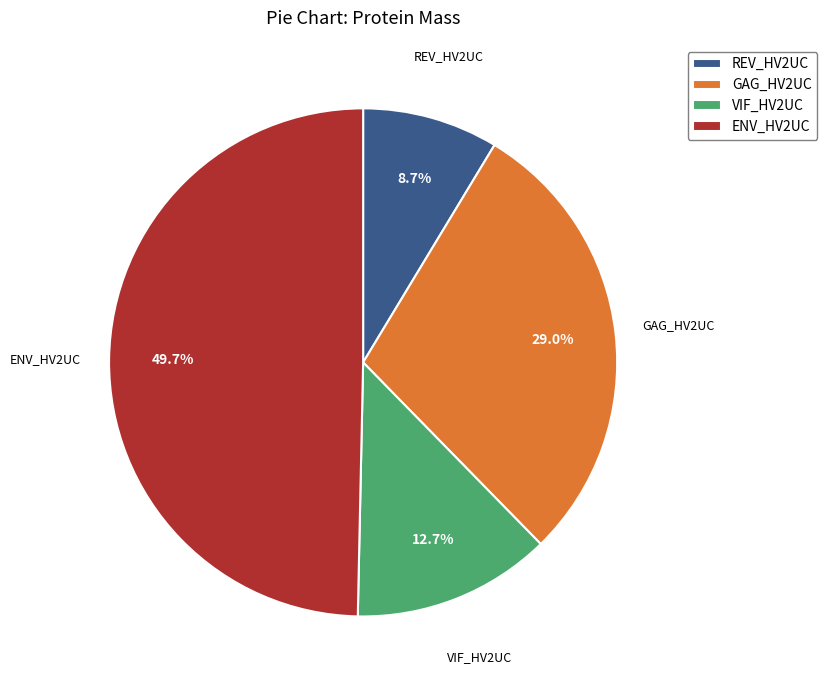

Which slice is the largest?

ENV_HV2UC